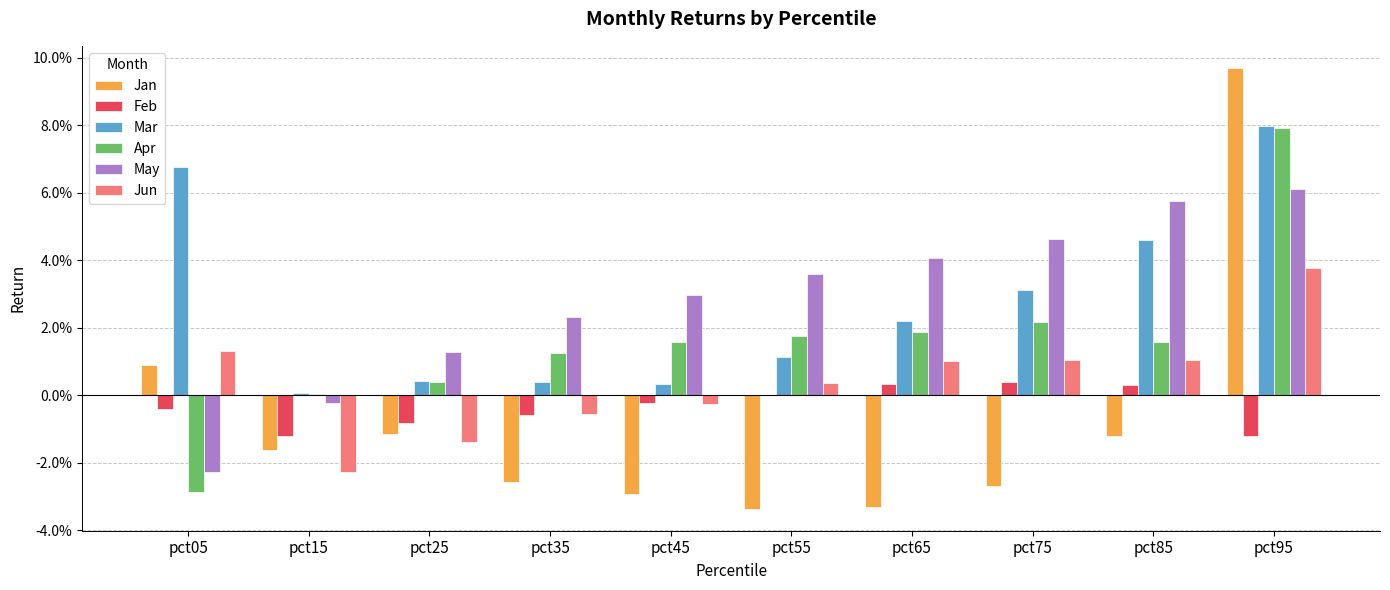

Reading left to right, what are all the values shown in this chart?

Jan: 0.0	-0.0	-0.0	-0.0	-0.0	-0.0	-0.0	-0.0	-0.0	0.1
Feb: -0.0	-0.0	-0.0	-0.0	-0.0	0.0	0.0	0.0	0.0	-0.0
Mar: 0.1	0.0	0.0	0.0	0.0	0.0	0.0	0.0	0.0	0.1
Apr: -0.0	0.0	0.0	0.0	0.0	0.0	0.0	0.0	0.0	0.1
May: -0.0	-0.0	0.0	0.0	0.0	0.0	0.0	0.0	0.1	0.1
Jun: 0.0	-0.0	-0.0	-0.0	-0.0	0.0	0.0	0.0	0.0	0.0